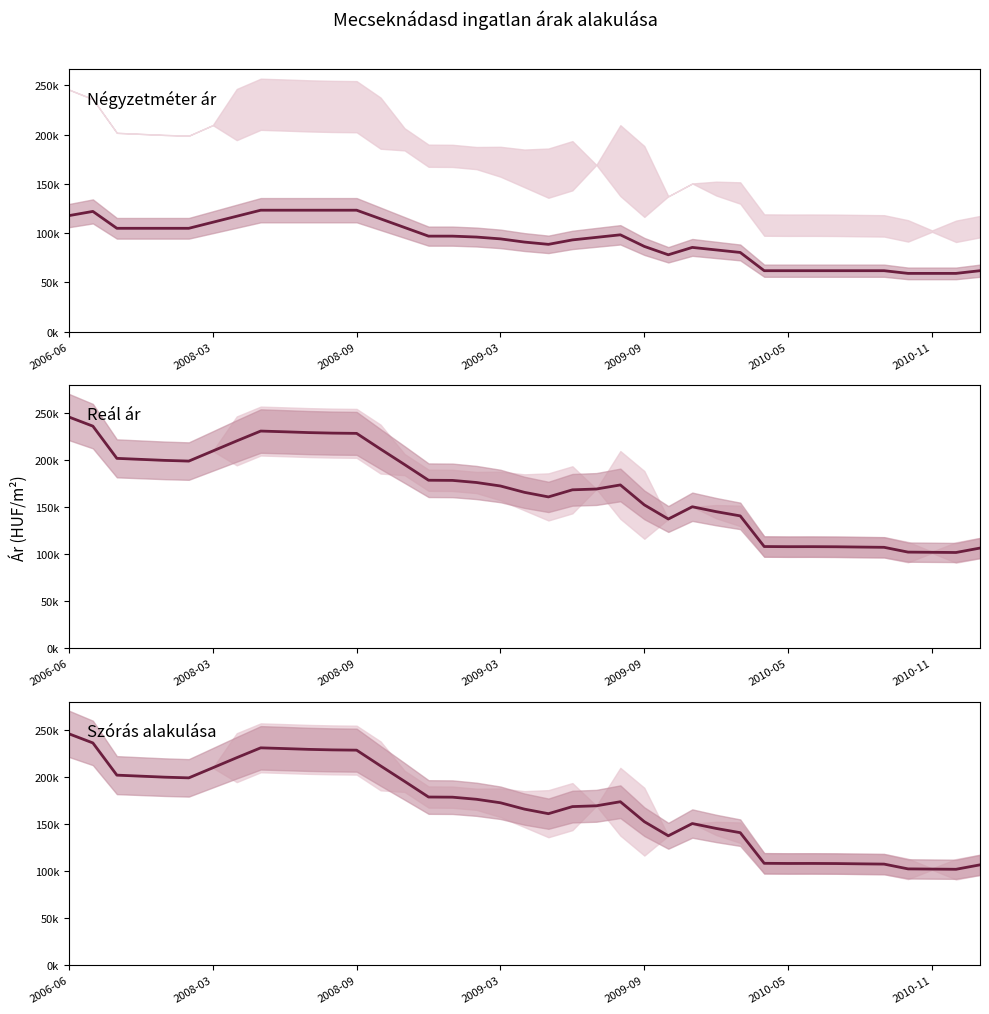

Count the number of data series in this chart.

3